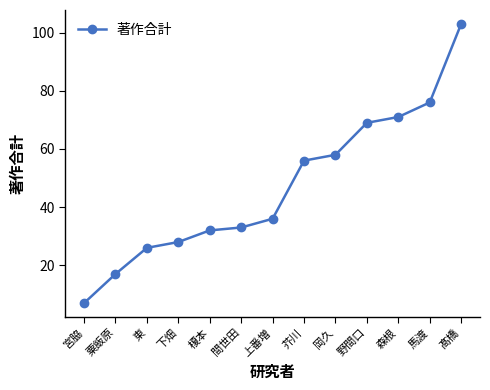

At which category does the chart reach its peak across all series?

髙橋